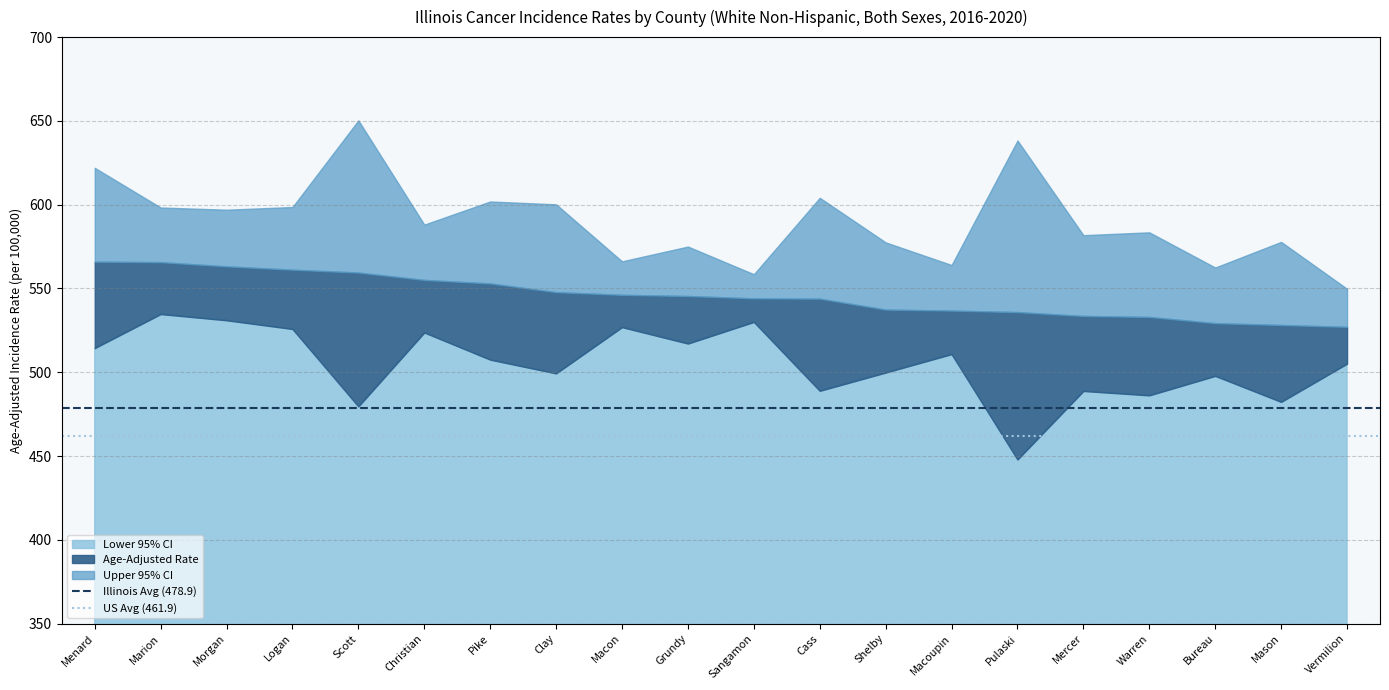

What is the minimum value for Lower 95% CI?

447.9